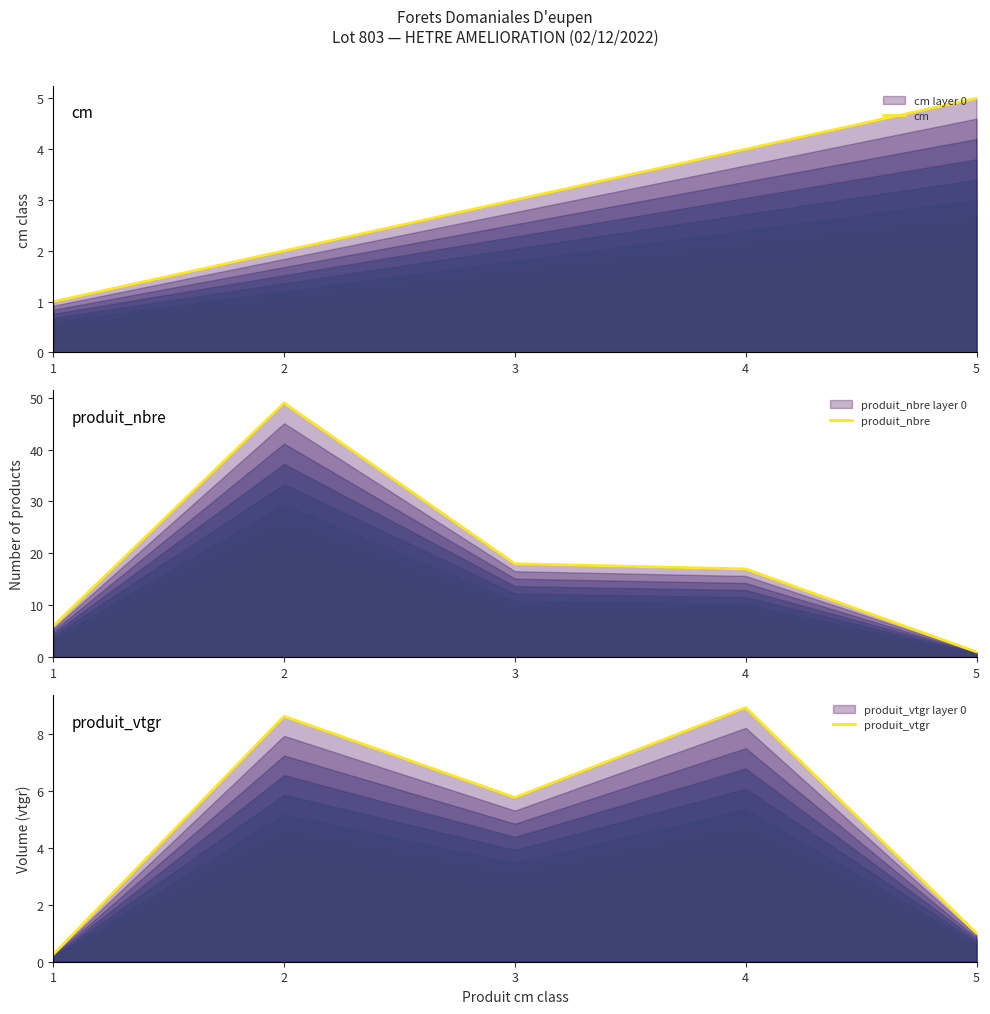

Is the value of cm at 4 greater than the value of produit_nbre at 5?

Yes